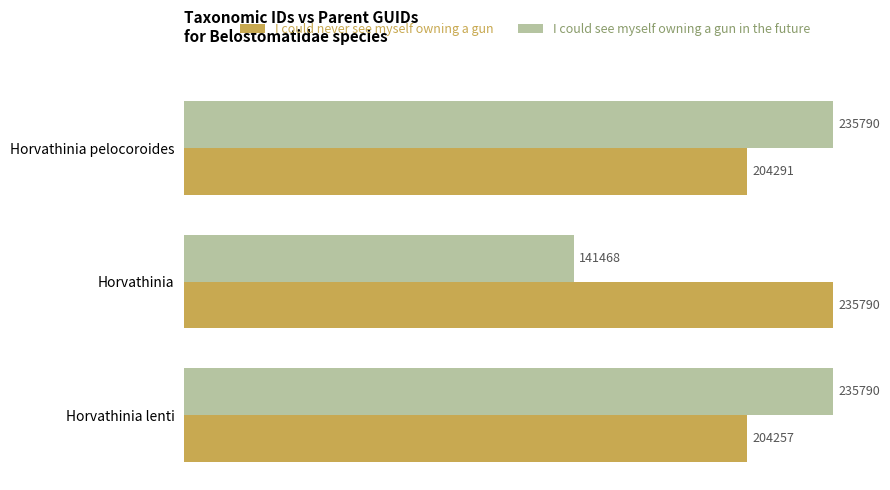

Which series has the largest range (max minus min)?

I could see myself owning a gun in the future